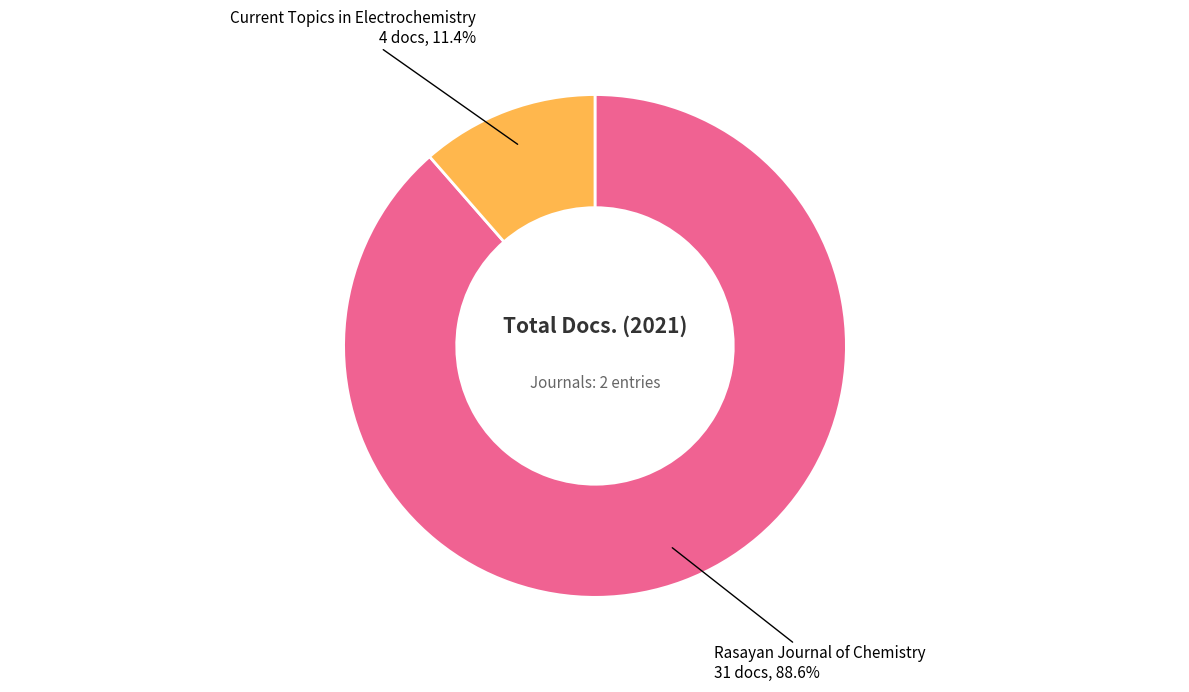

Count the number of slices in the pie.

2